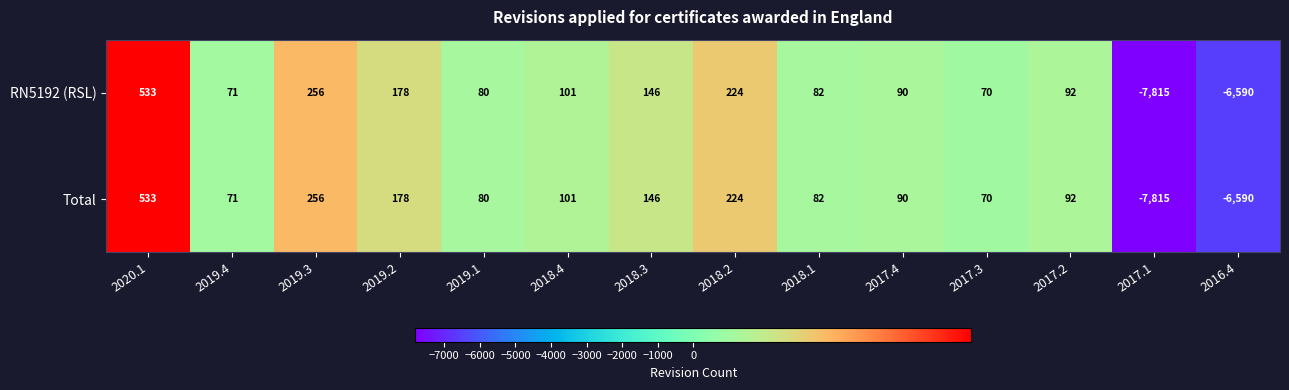

What is the total value across all series at 2019.1?

160